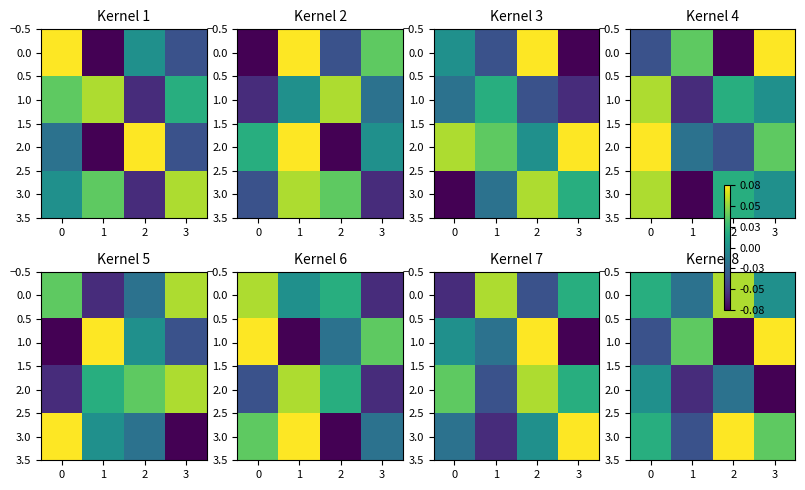

At which category does the chart reach its peak across all series?

3